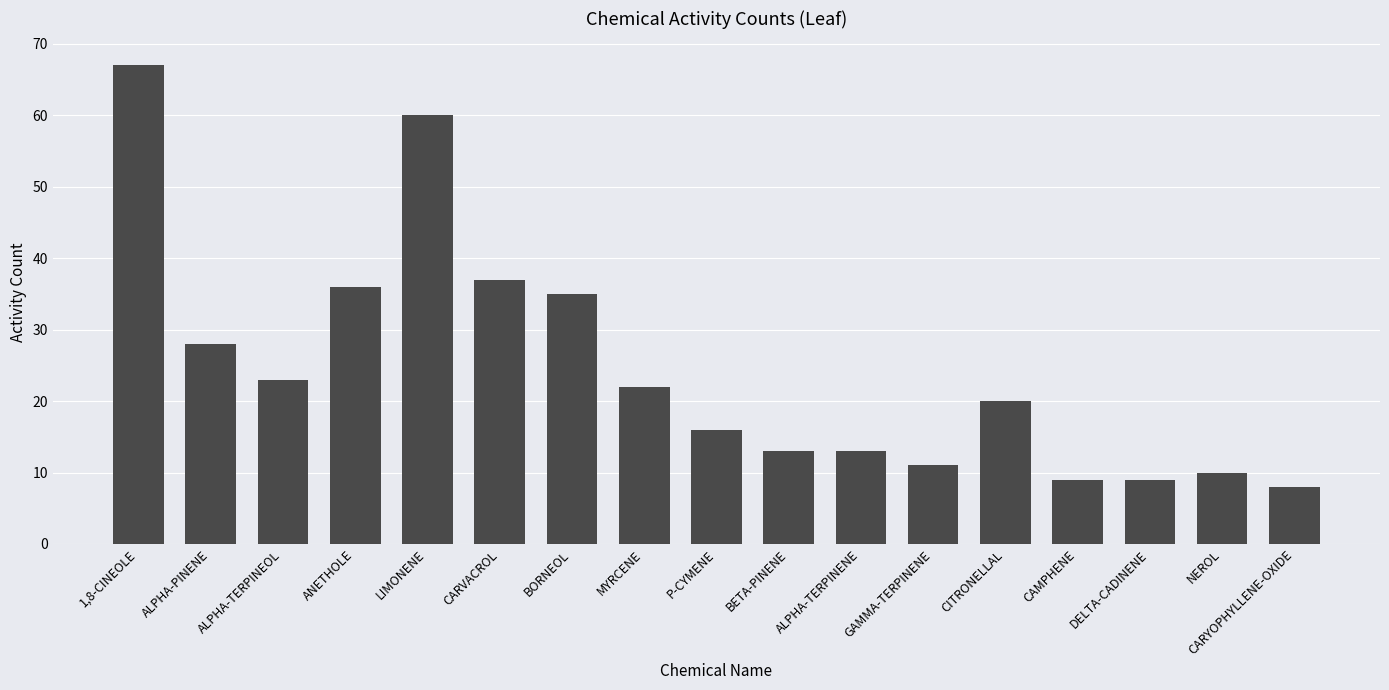

What value does the data have at MYRCENE?

22